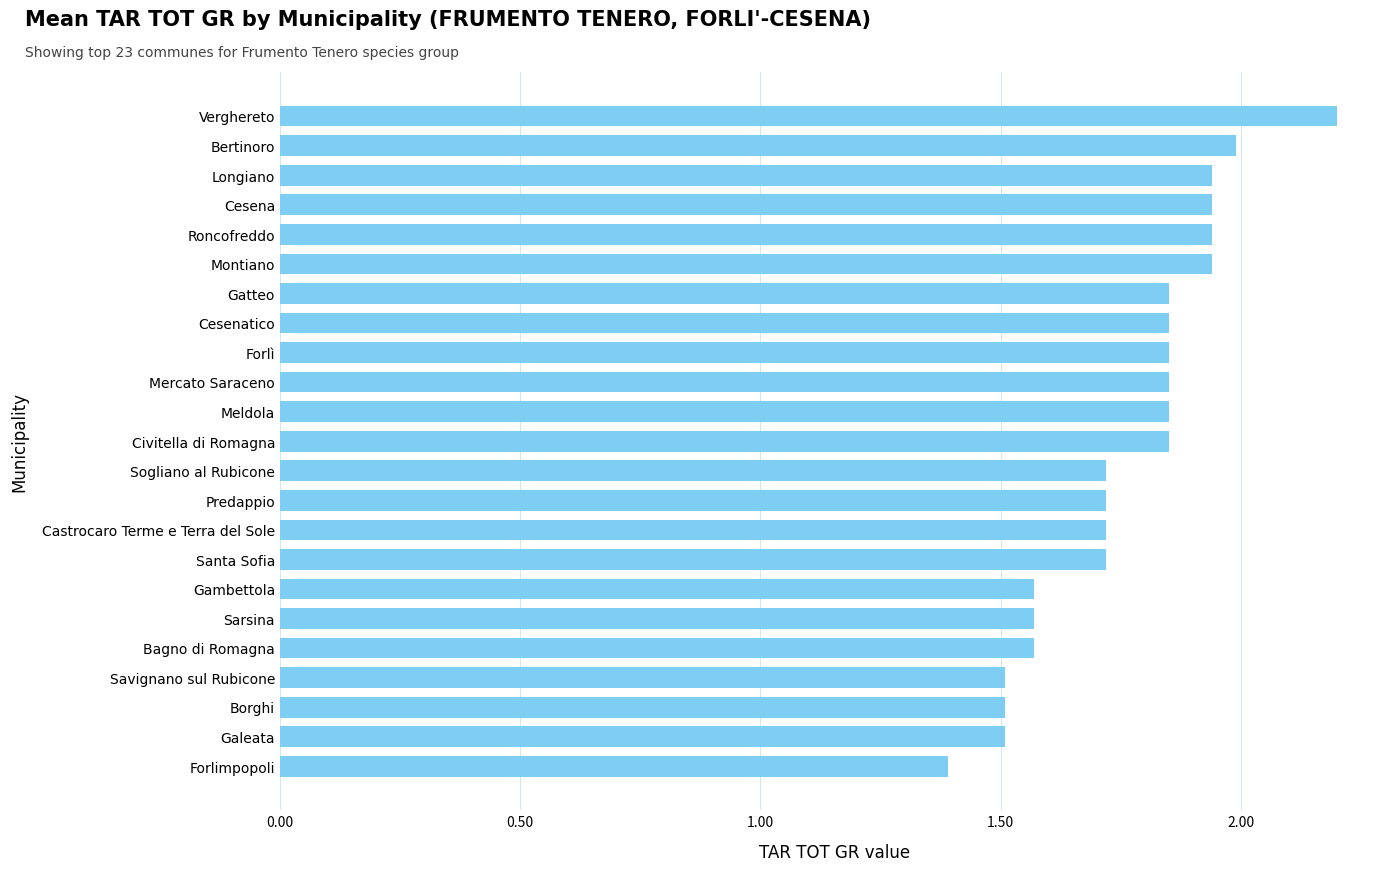

What is the maximum value shown in the chart?

2.2